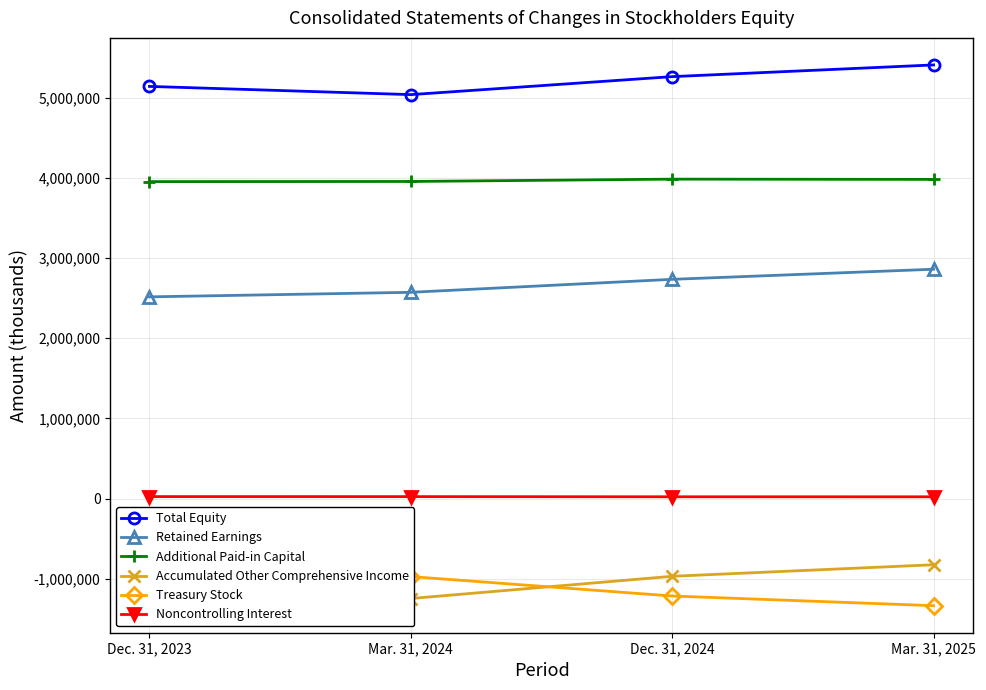

What is the minimum value shown in the chart?

-1337676